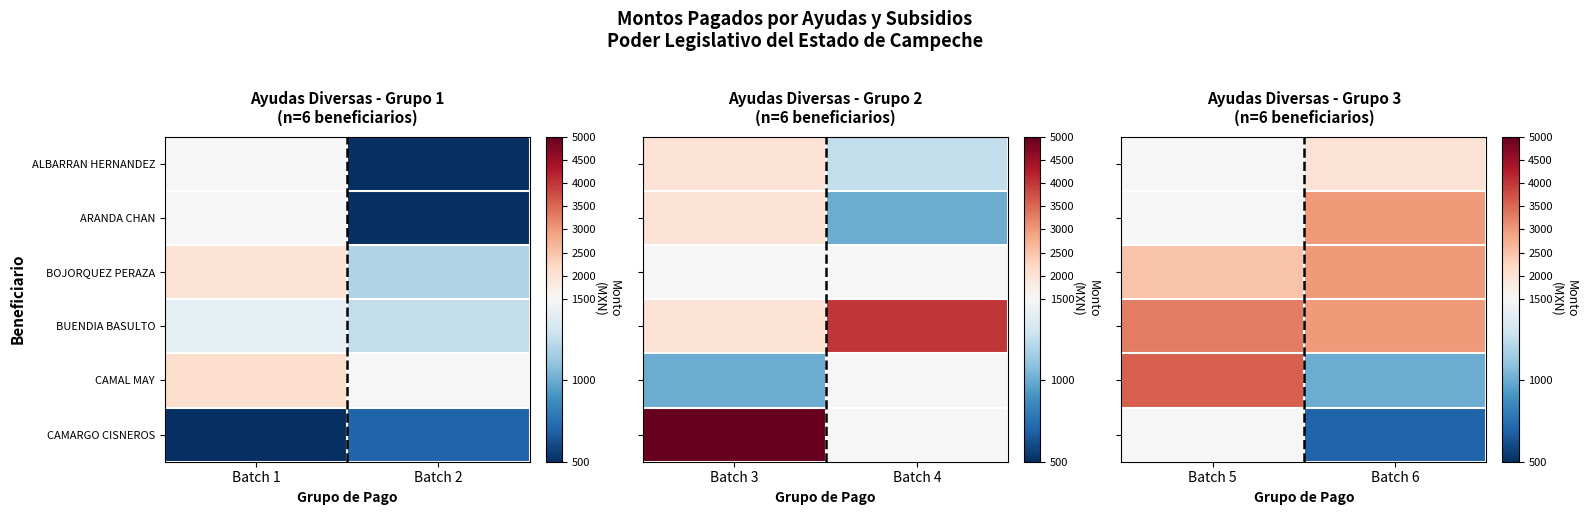

Rank the categories by BUENDIA BASULTO value from highest to lowest.

Batch 5, Batch 6